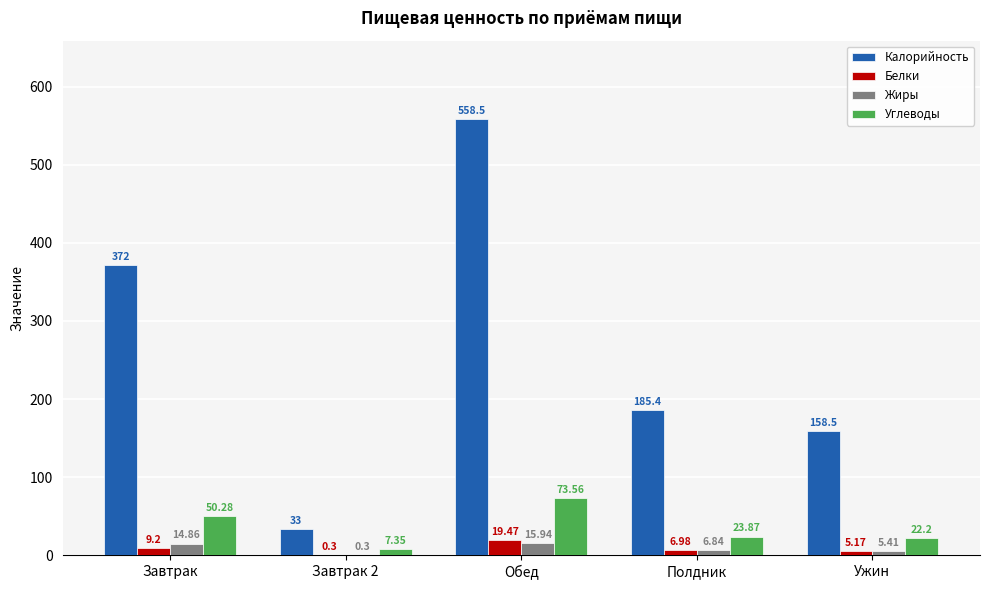

Which series changed the most between Завтрак 2 and Ужин?

Калорийность